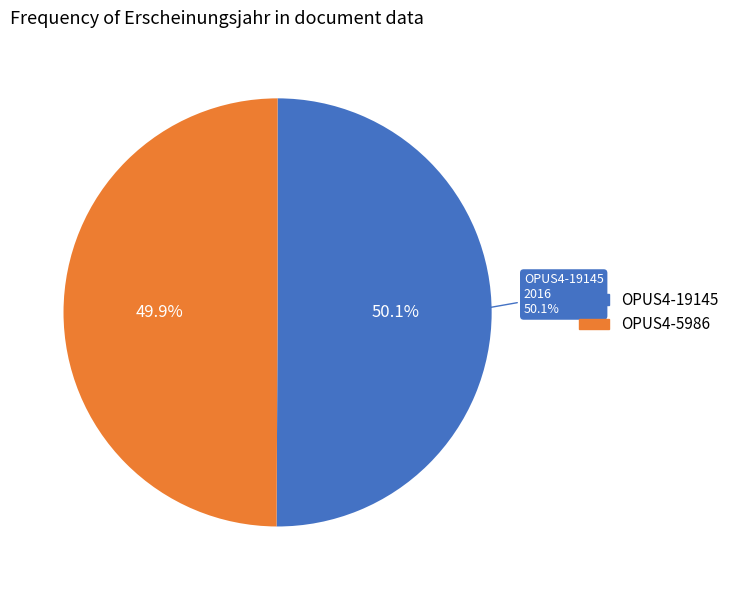

Between OPUS4-19145 and OPUS4-5986, which is larger?

OPUS4-19145